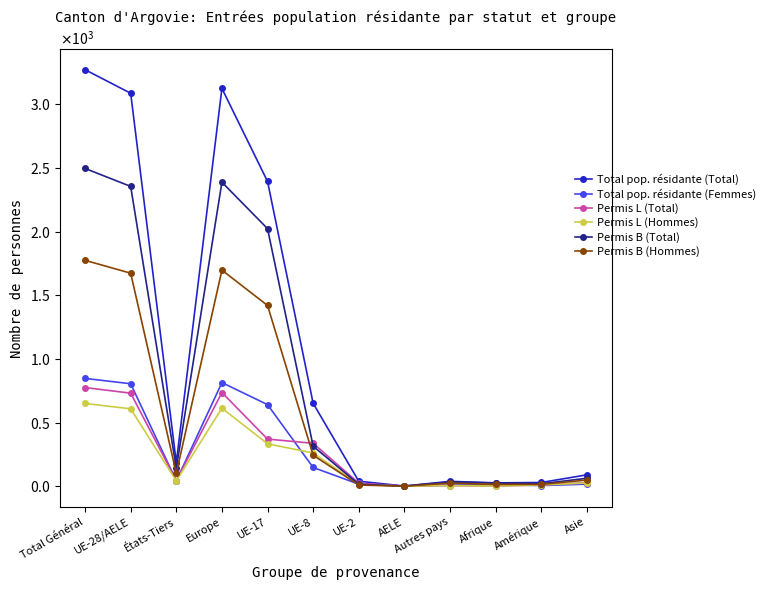

What is the label of the 5th point from the left?

UE-17